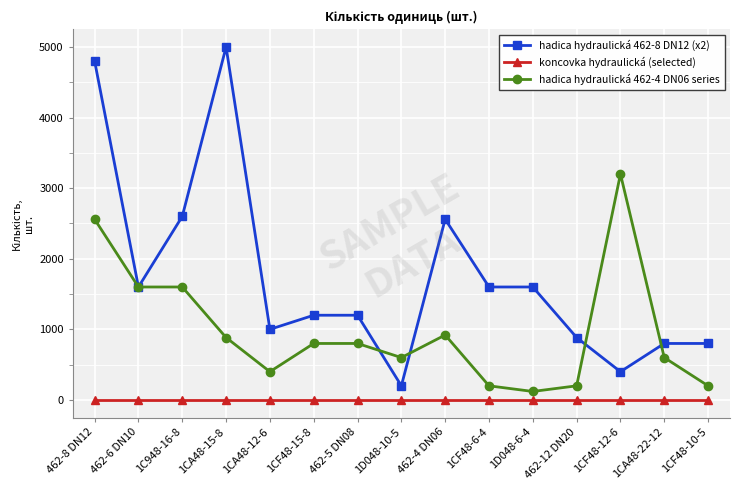

What is the highest value of the hadica hydraulická 462-8 DN12 (x2) series?

5000